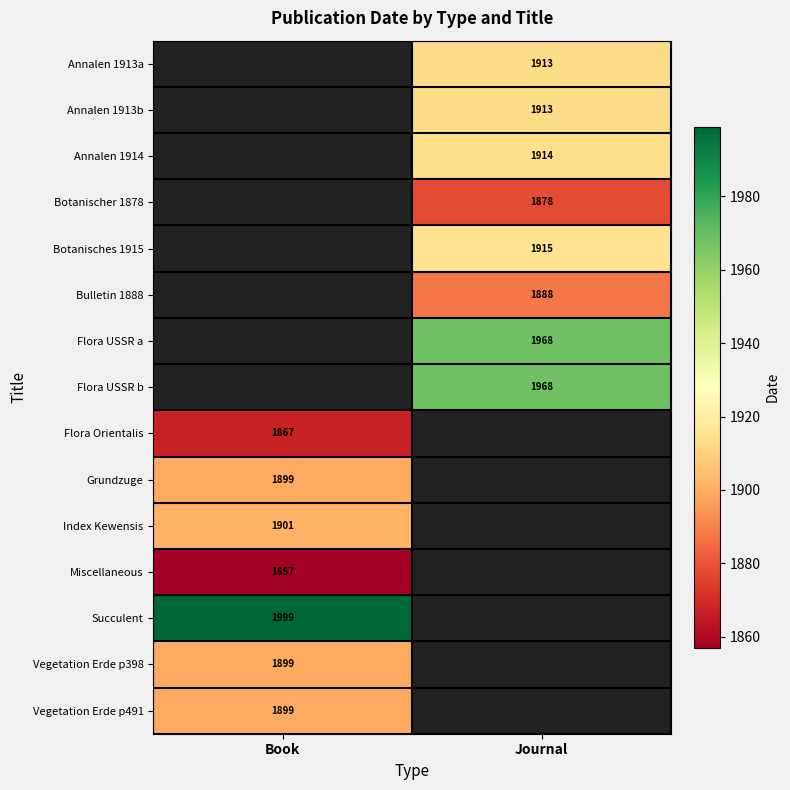

How many categories are shown in the chart?

2